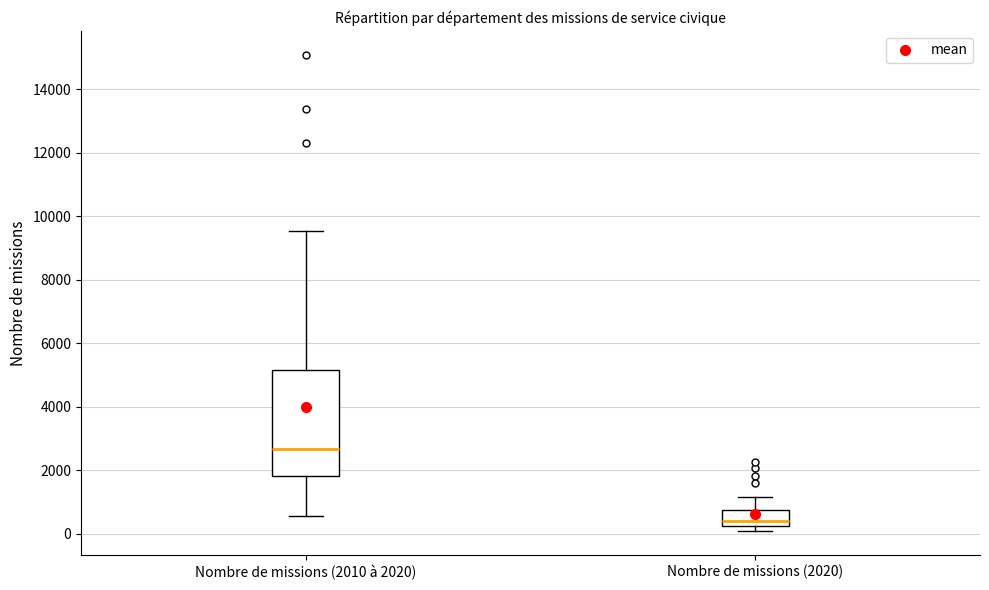

Reading left to right, read every box against the y-axis: the position of its median line, the range the box covers, and the ends of its whiskers. The values are not printed on the chart, so give them approximately, as read against the axis.

Nombre de missions (2010 à 2020): median 2600, box 1800 to 5200, whiskers 600 to 9600
Nombre de missions (2020): median 400, box 200 to 800, whiskers 0 to 1200